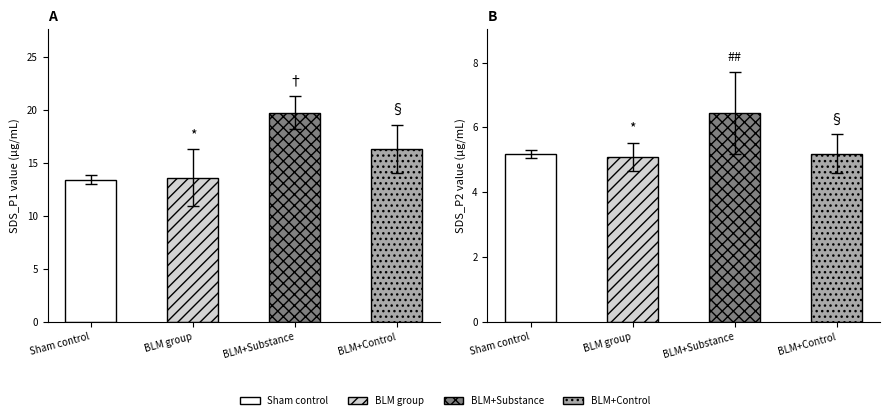

Reading left to right, transcribe all the data shown in this chart.

SDS_P1: Sham control=13.4	BLM group=13.6	BLM+Substance=19.7	BLM+Control=16.3
SDS_P2: Sham control=5.2	BLM group=5.1	BLM+Substance=6.4	BLM+Control=5.2